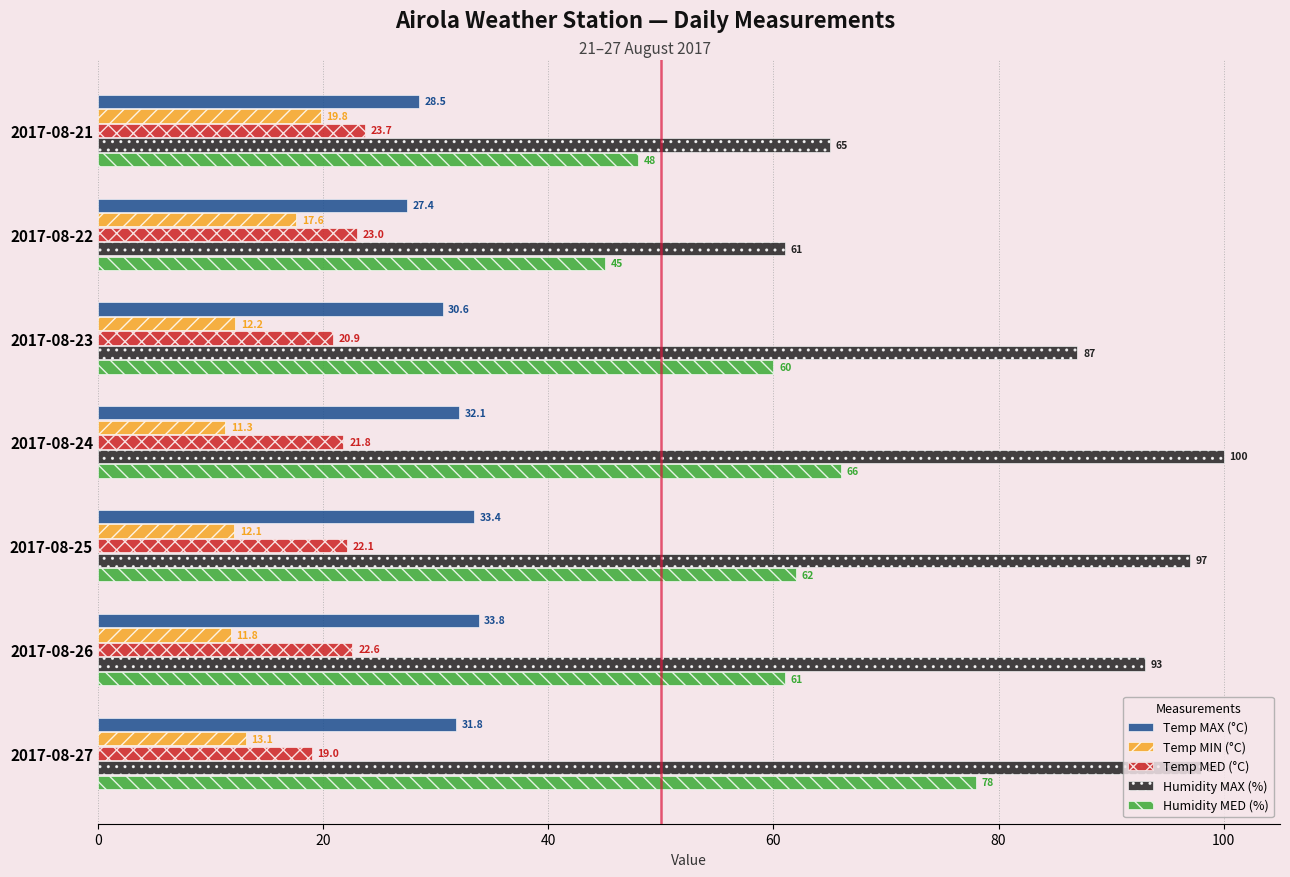

What are all the series names shown in the legend?

Temp MAX (°C), Temp MIN (°C), Temp MED (°C), Humidity MAX (%), Humidity MED (%)